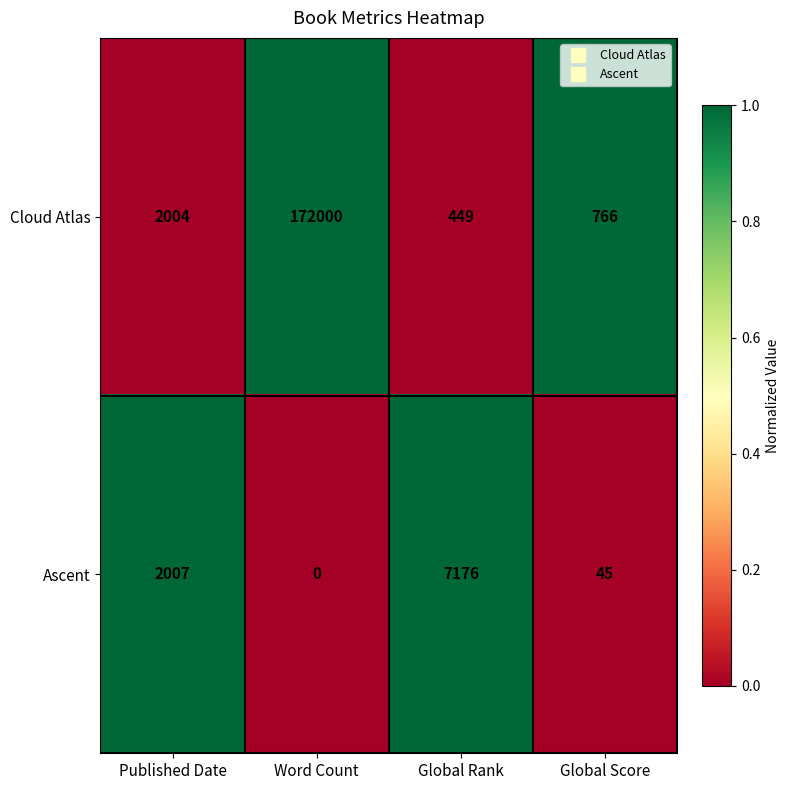

Which series has the largest range (max minus min)?

Cloud Atlas